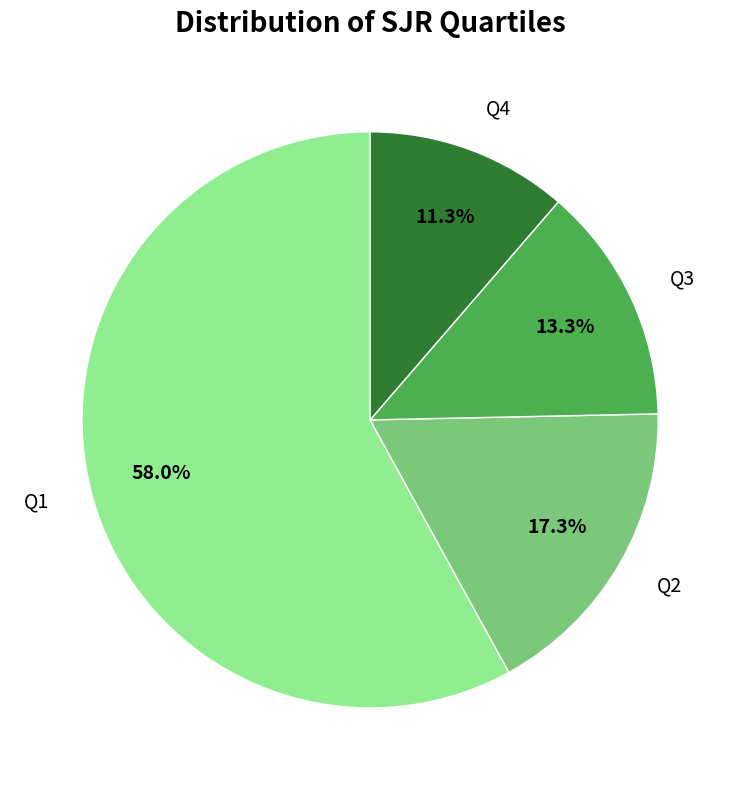

To the nearest percent, what percentage of the pie is Q1?

58%